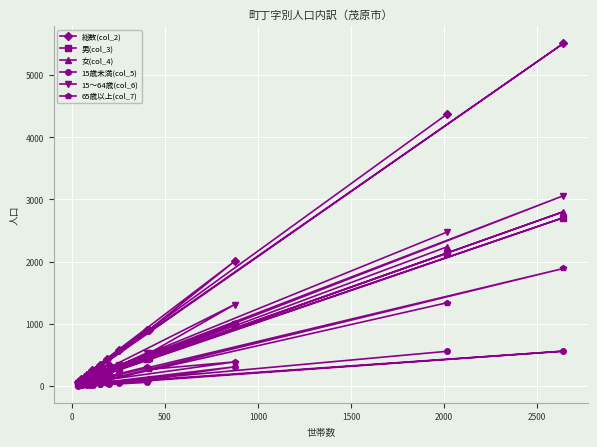

Which series has the largest total across all categories?

総数(col_2)